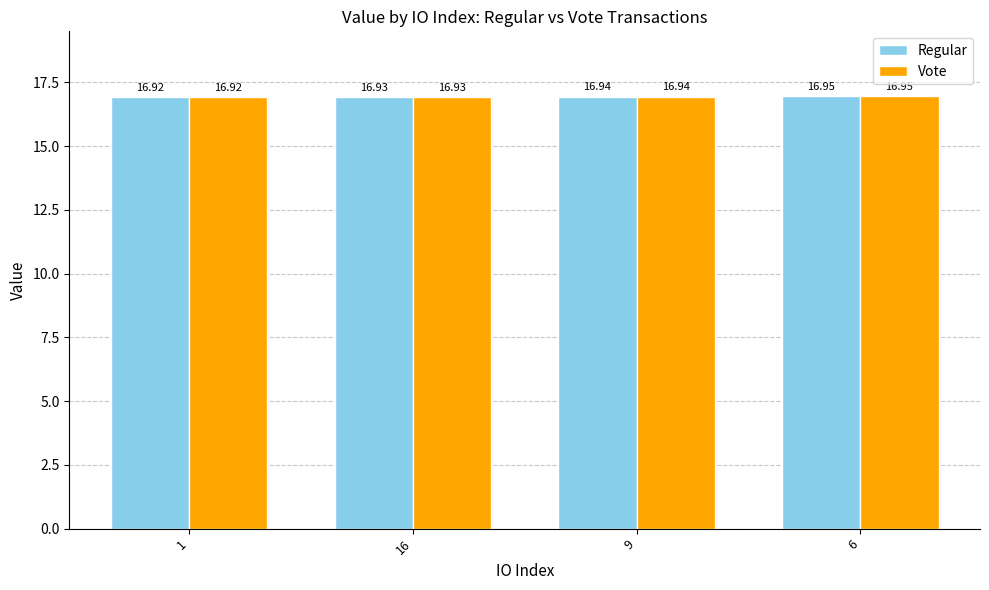

How many groups of bars are there?

4